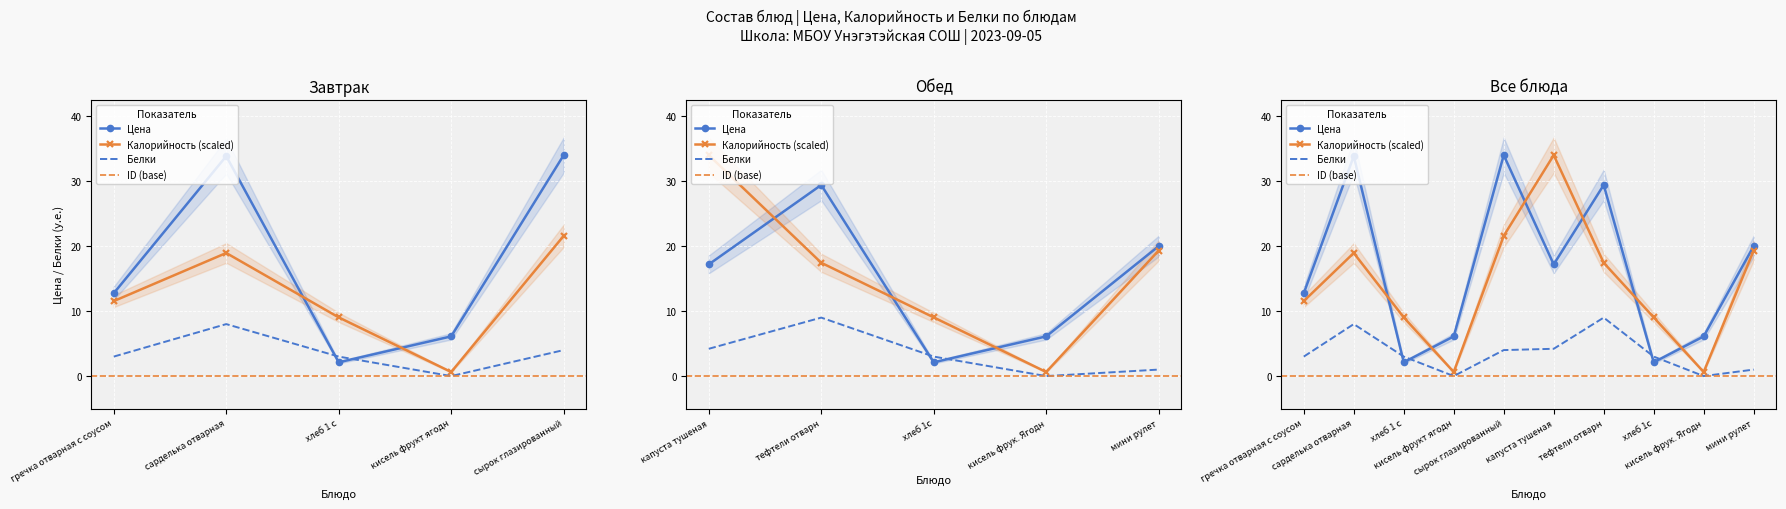

At which category is the sum across all series the highest?

сарделька отварная